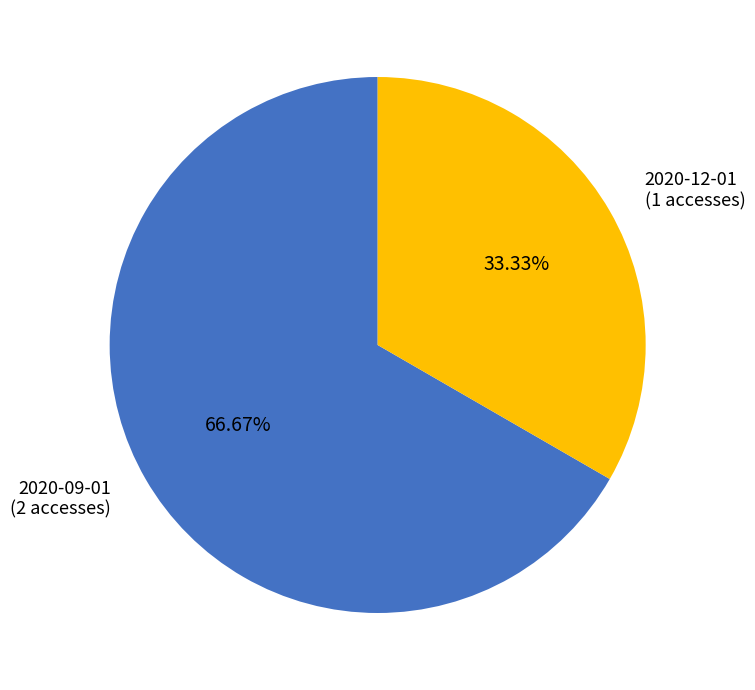

Rank the categories by value from lowest to highest.

2020-12-01, 2020-09-01